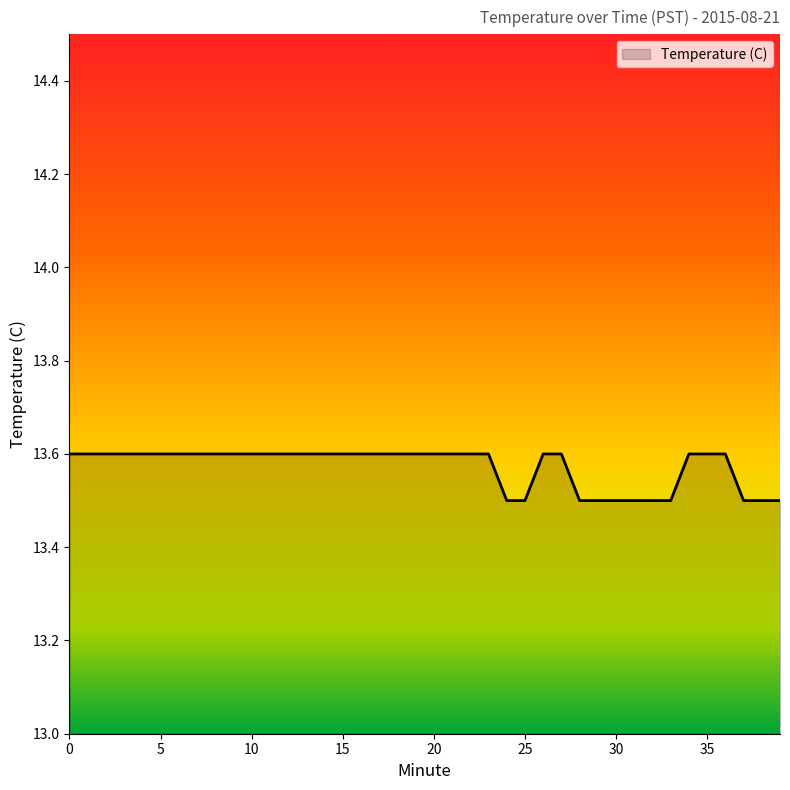

What is the smallest value displayed?

13.5